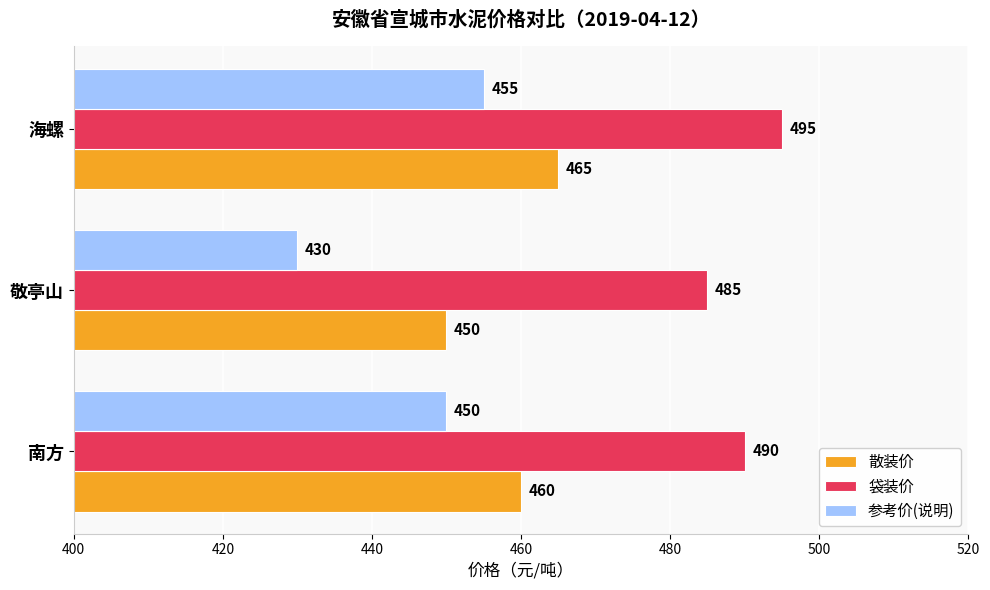

Which category has the lowest value across all series?

敬亭山